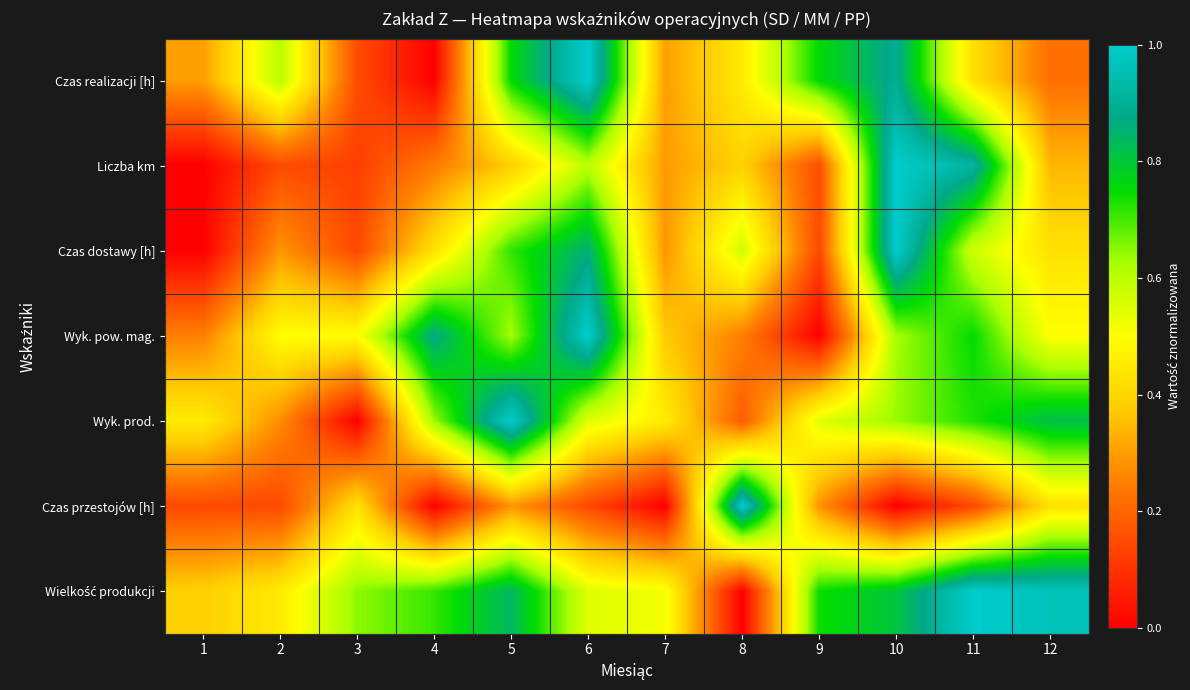

What is the greatest value displayed?

1.0